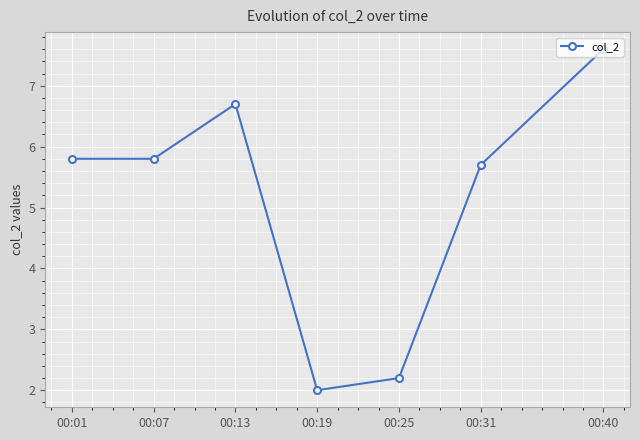

True or false: the data has more than 2 interior local peaks.

False